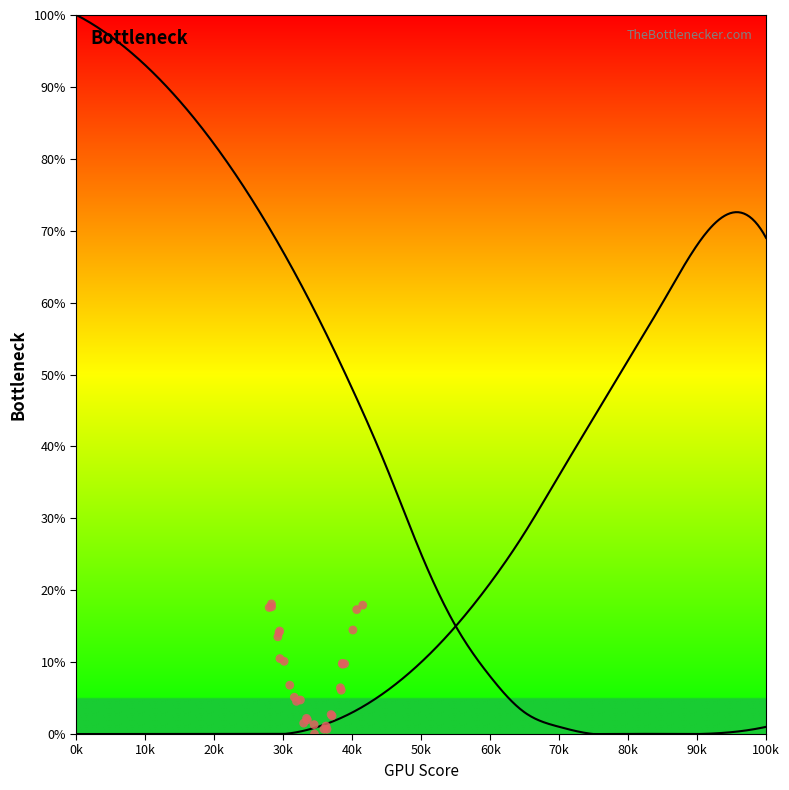

What is the total value across all series at 25?

75